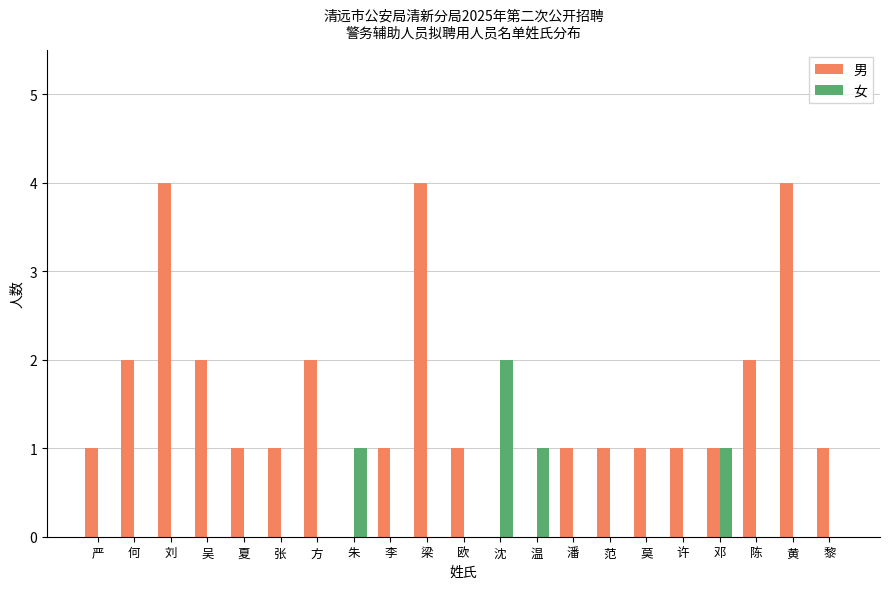

Reading left to right, extract all data points from this chart.

男: 1	2	4	2	1	1	2	0	1	4	1	0	0	1	1	1	1	1	2	4	1
女: 0	0	0	0	0	0	0	1	0	0	0	2	1	0	0	0	0	1	0	0	0